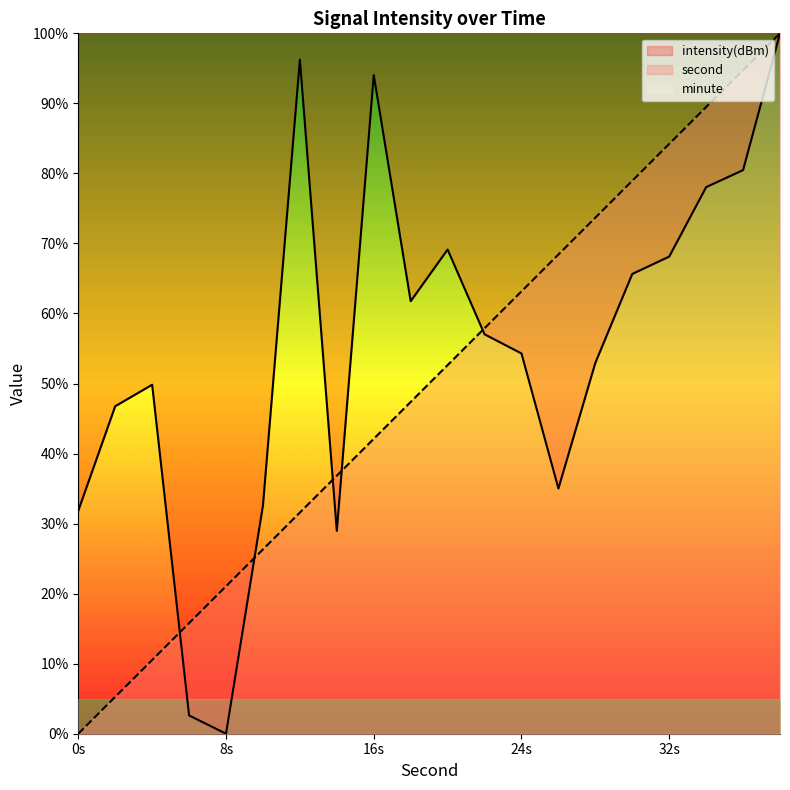

Rank the series by their average value, from highest to lowest.

intensity, second